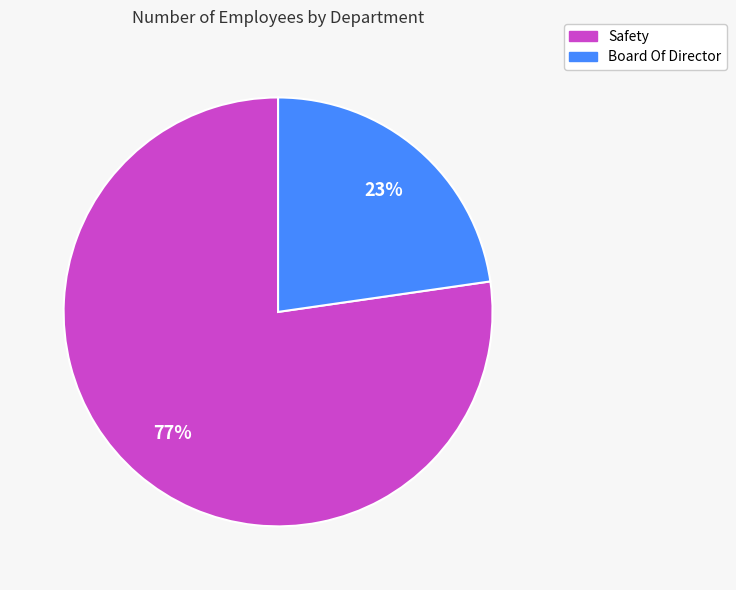

Is it true that Board Of Director is 23% of the pie?

True